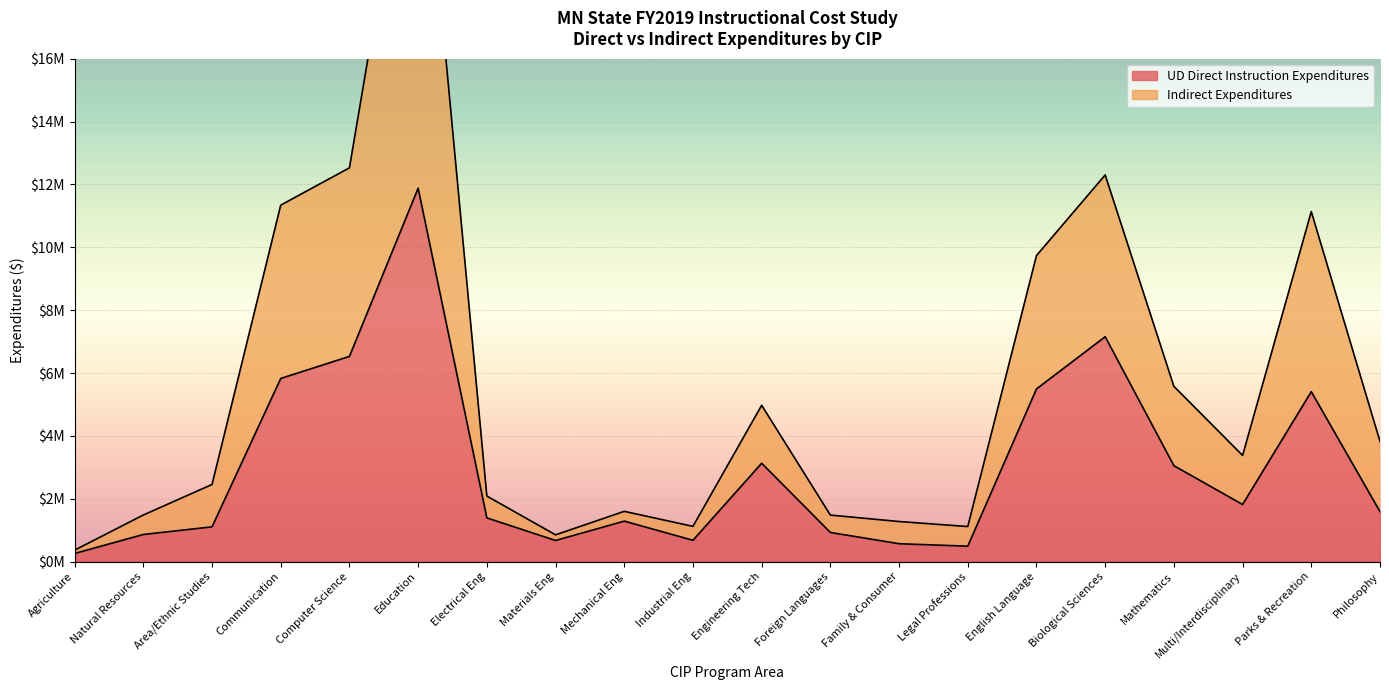

What are all the series names shown in the legend?

UD Direct Instruction Expenditures, Indirect Expenditures